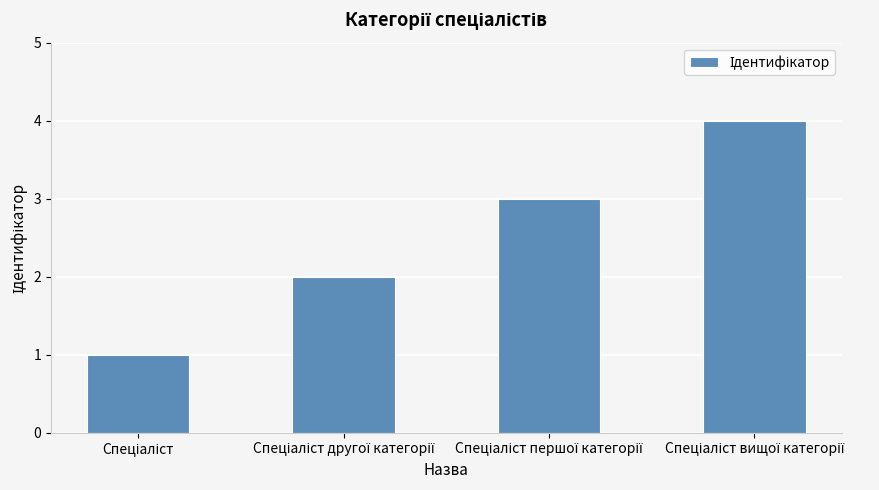

What is the maximum value shown in the chart?

4